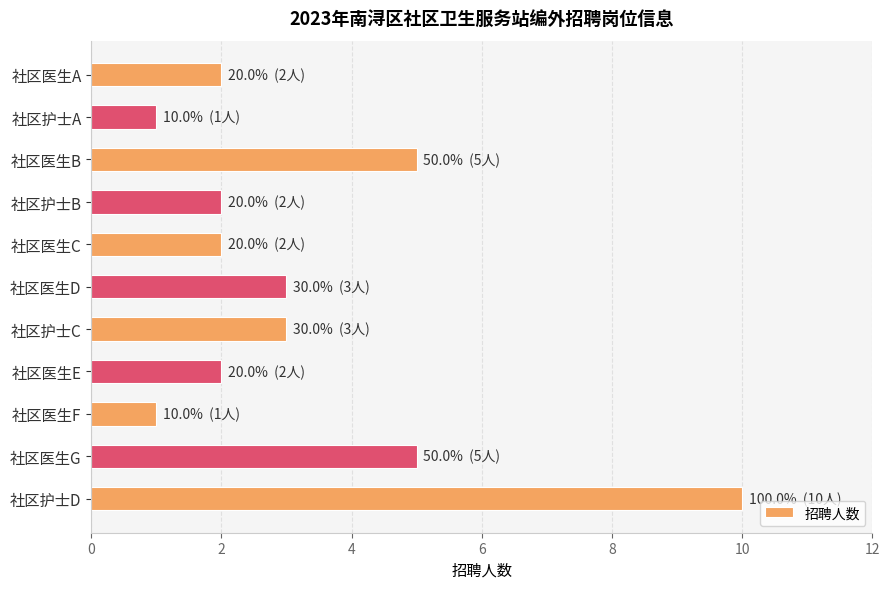

Does the chart contain stacked bars?

No